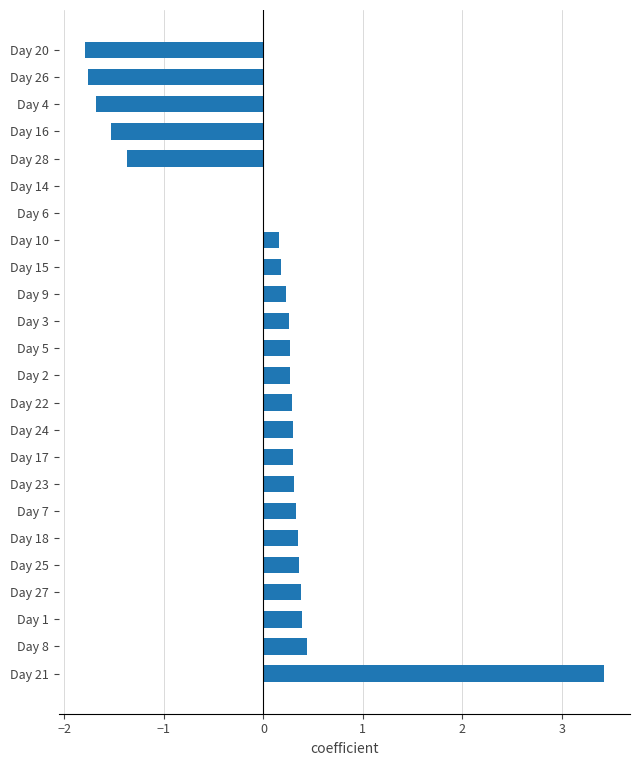

Read the value at Day 16.

-1.5